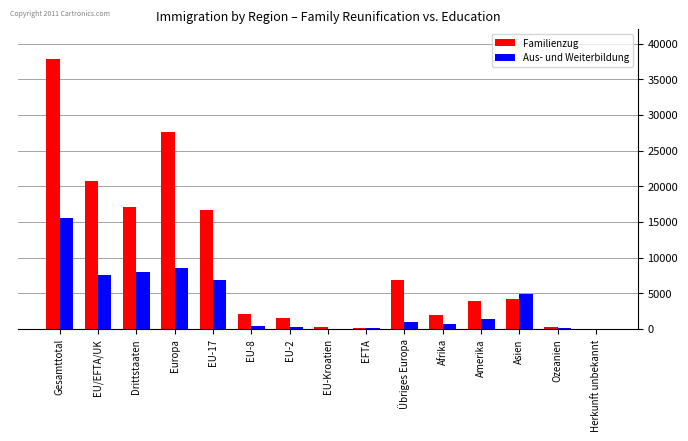

What is the greatest value displayed?

37822